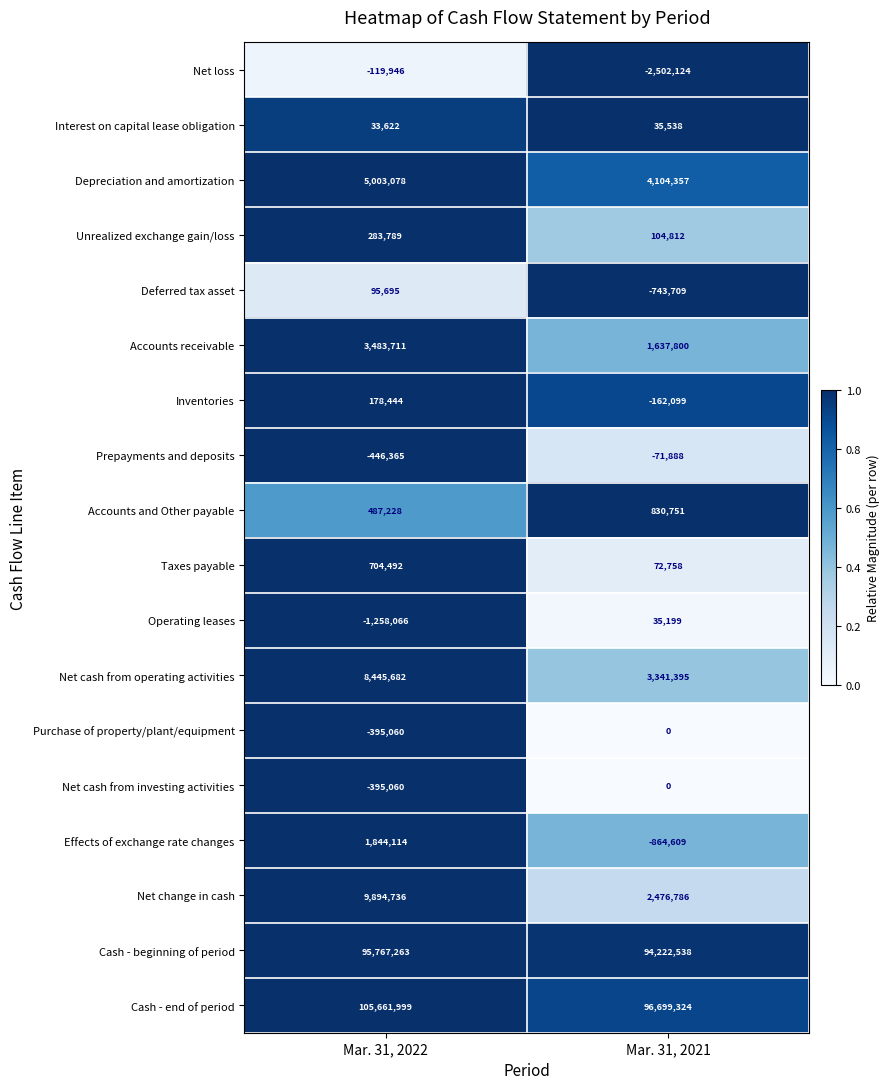

What is the sum of the Net cash from operating activities values at Mar. 31, 2022 and Mar. 31, 2021?

11787077